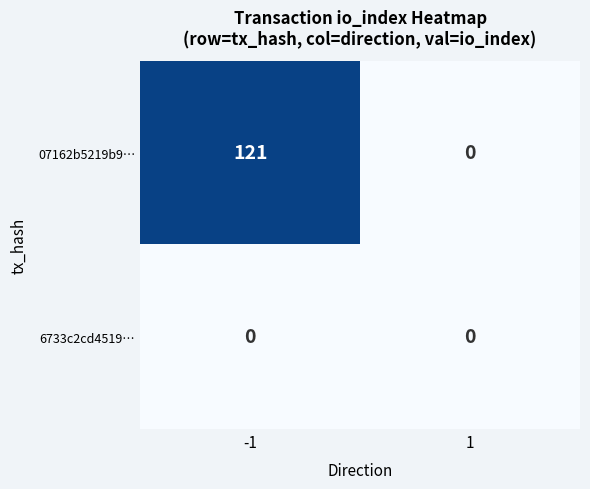

Reading left to right, what are all the values shown in this chart?

07162b5219b9…: -1=121	1=0
6733c2cd4519…: -1=0	1=0